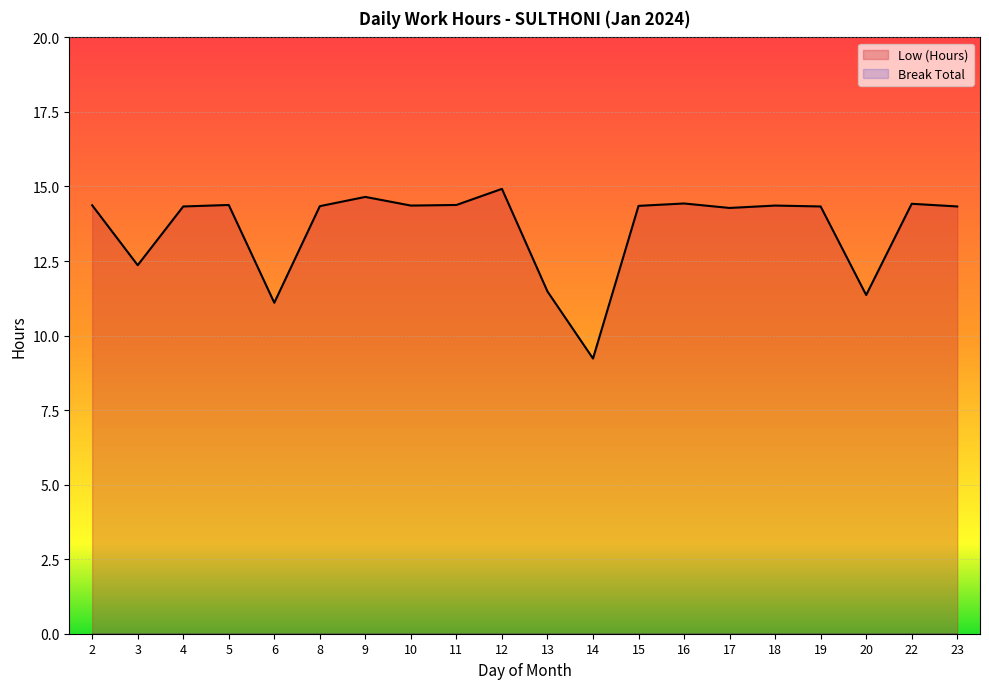

Count the number of data series in this chart.

2